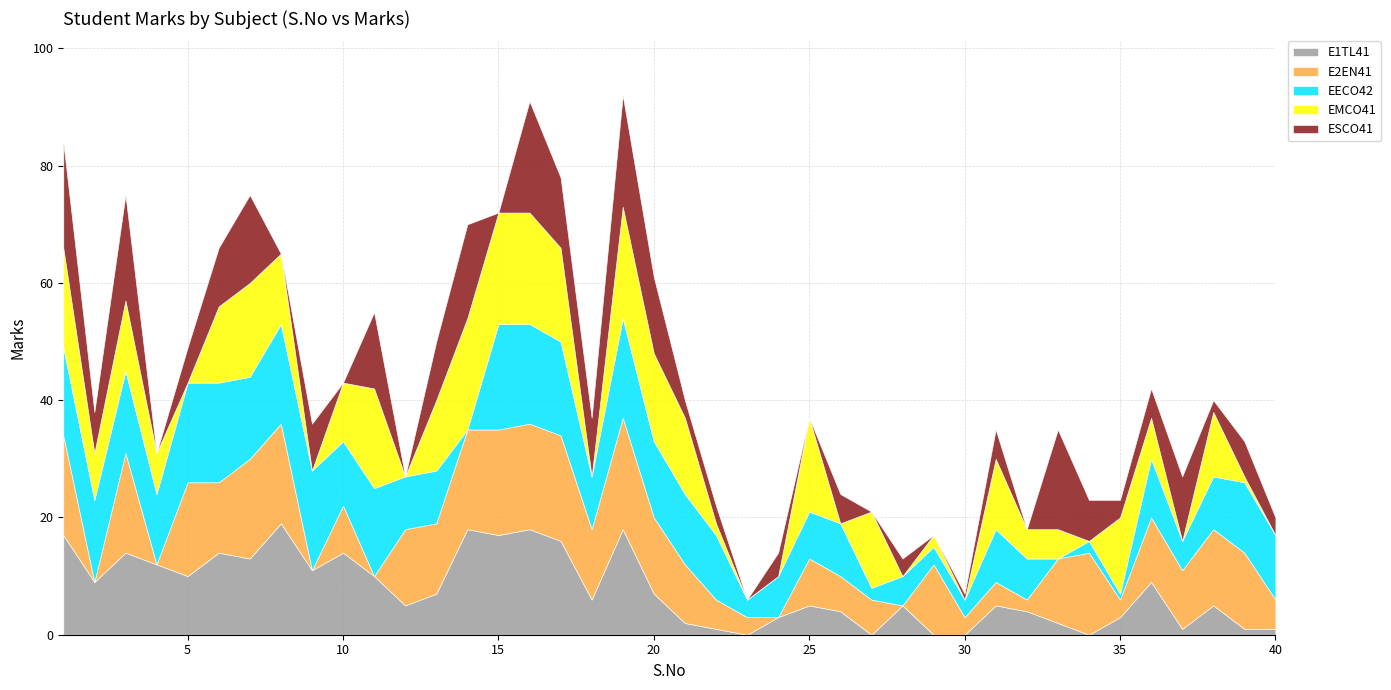

What is the value of the ESCO41 point at the 34th from the left?

7